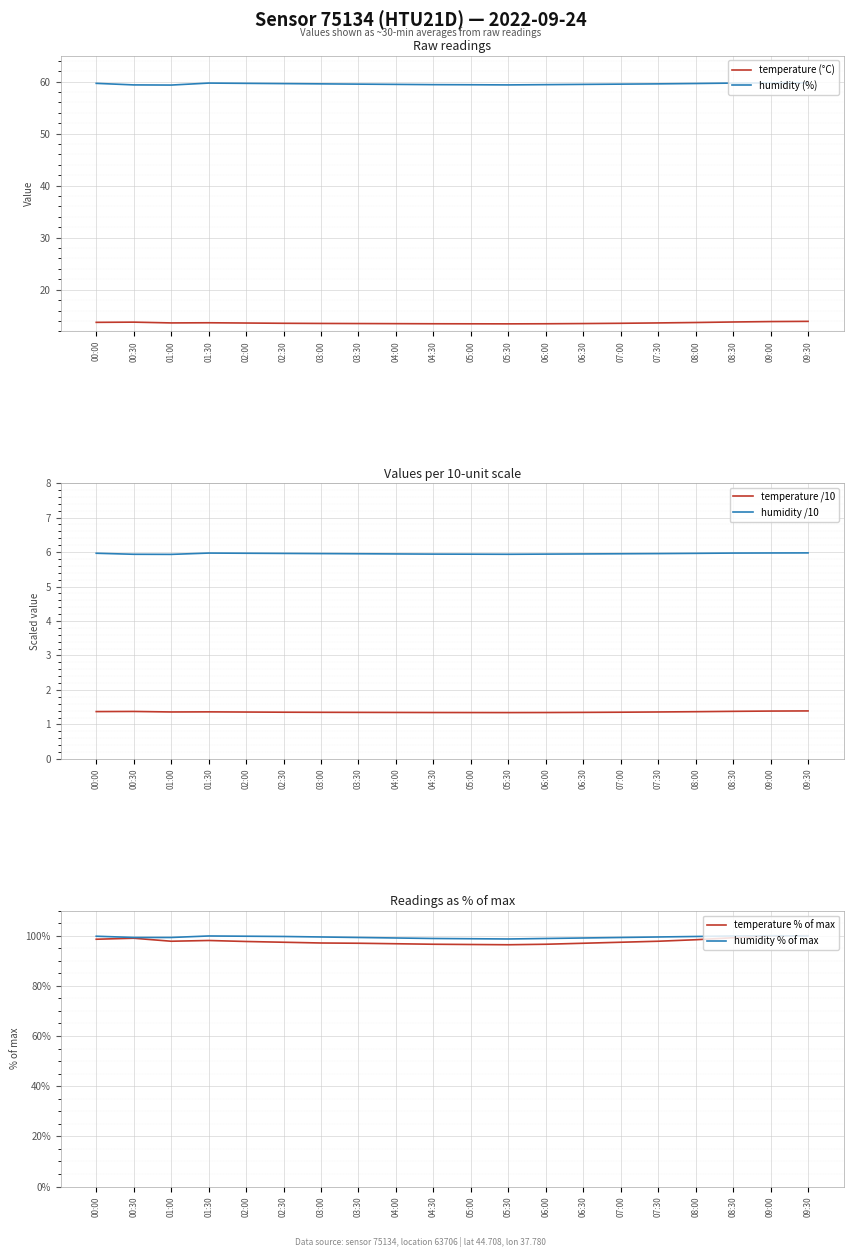

Where does the humidity % of max series first go above 99?

00:00